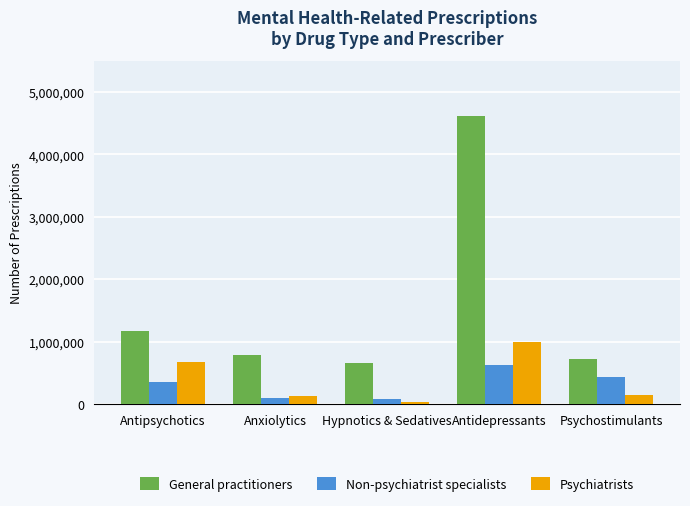

How many categories are shown in the chart?

5